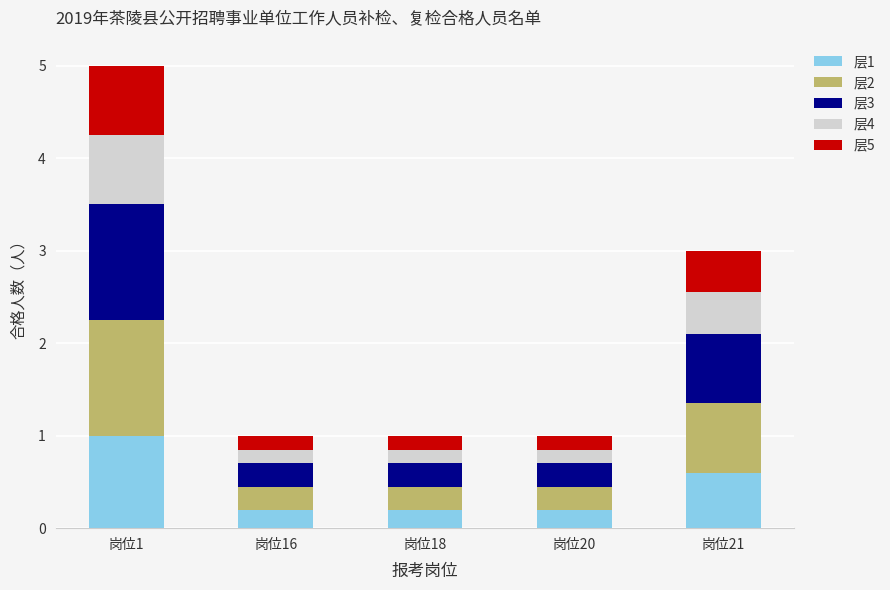

True or false: 层1 has a value of 0.2 at 岗位21.

False